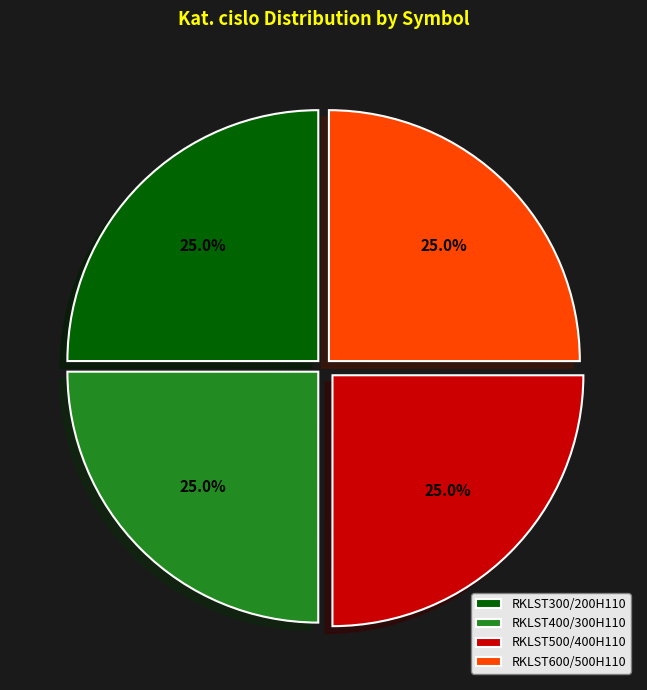

How many slices are in this pie chart?

4